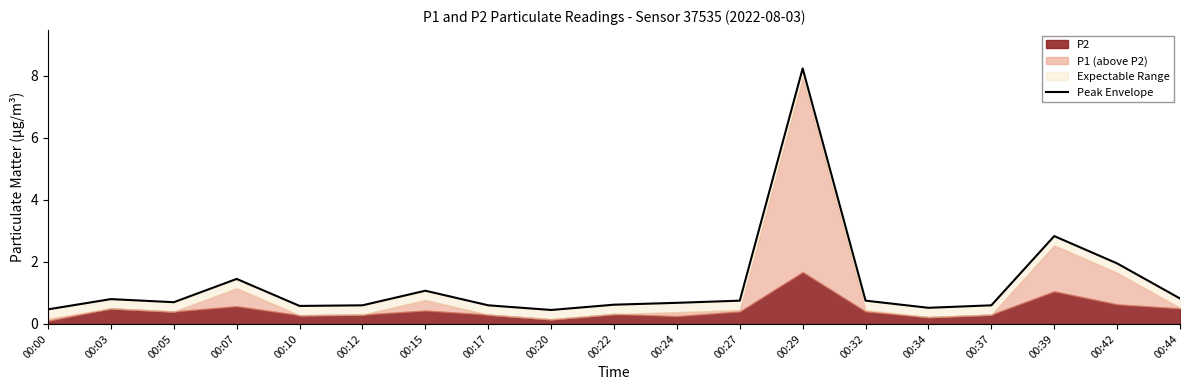

What is the approximate value at 00:05?

0.7